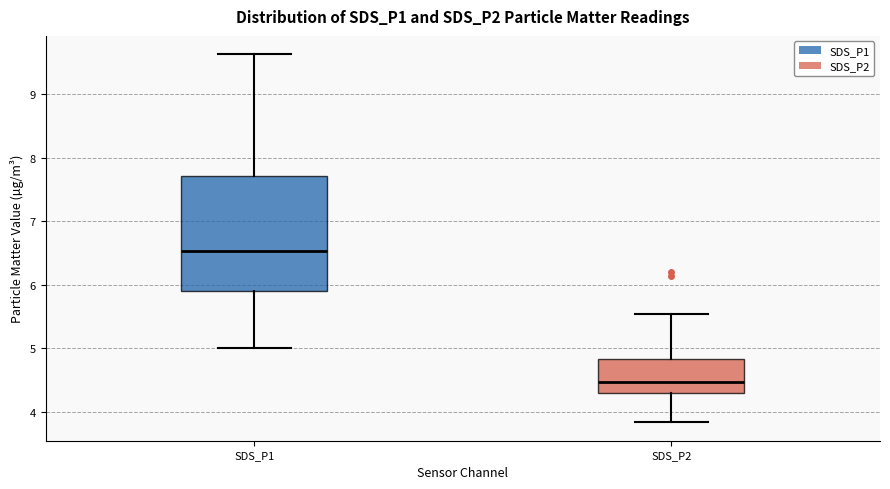

Comparing the boxes themselves (not the whiskers), which one is the tallest?

SDS_P1